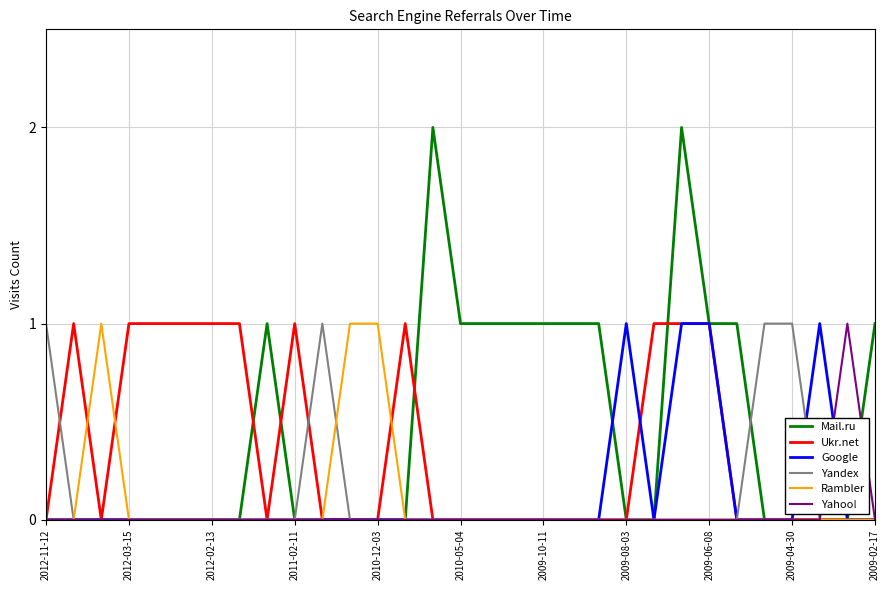

Which series has the largest range (max minus min)?

Mail.ru